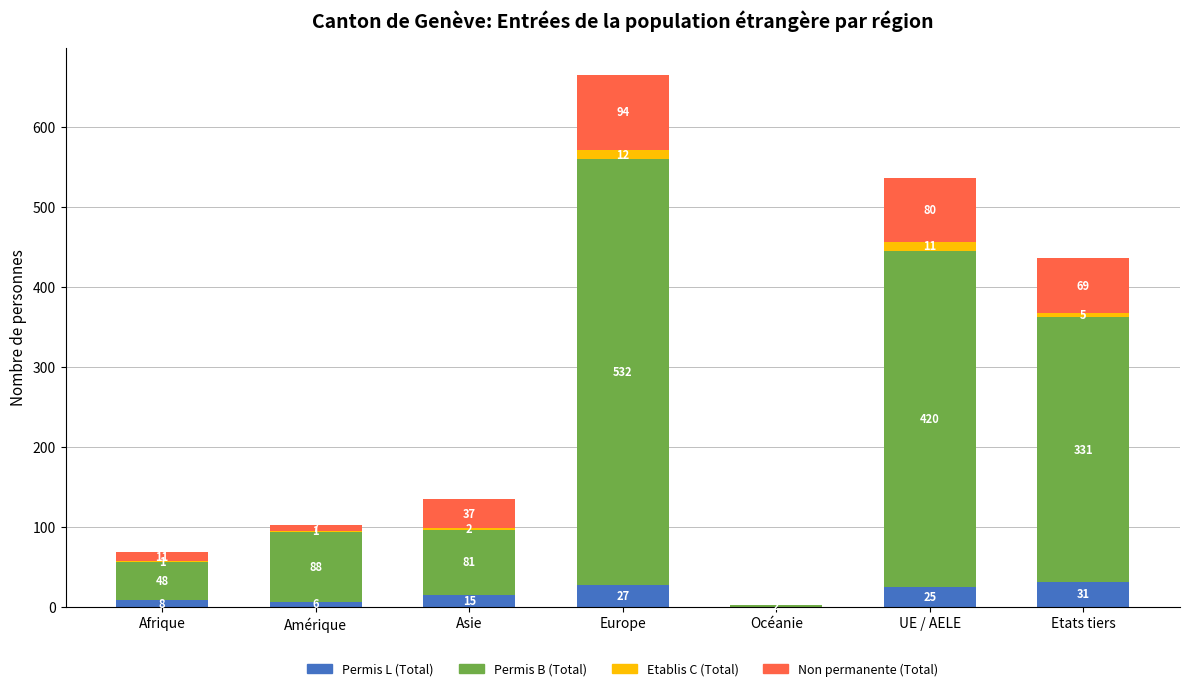

At which label is Permis L (Total) closest to 15?

Asie